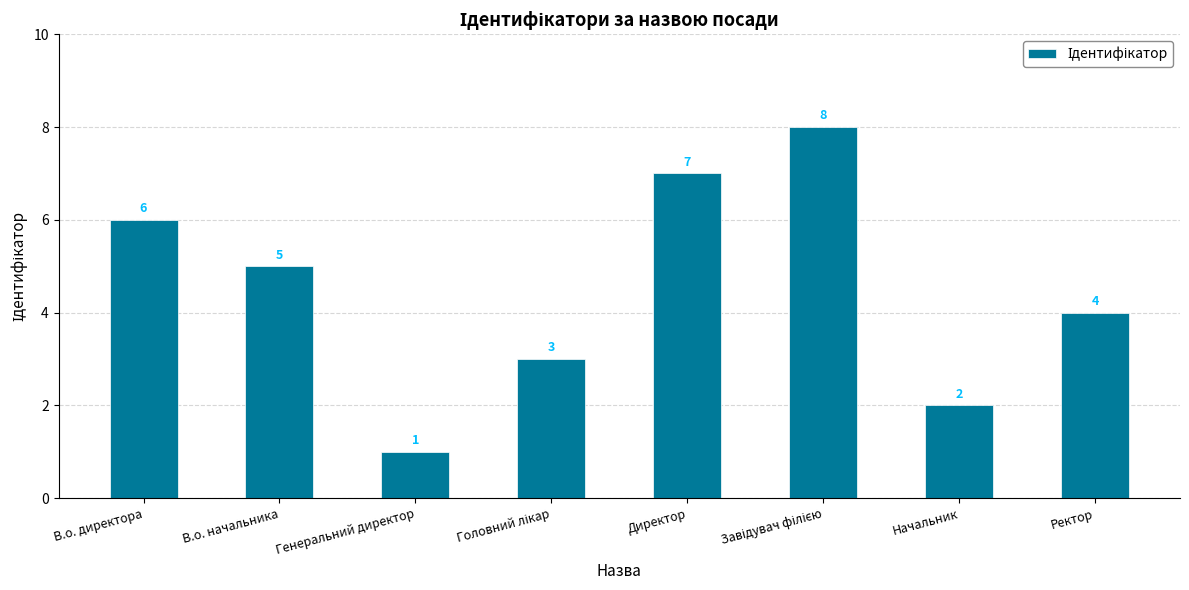

What is the label of the 1st bar from the left?

В.о. директора